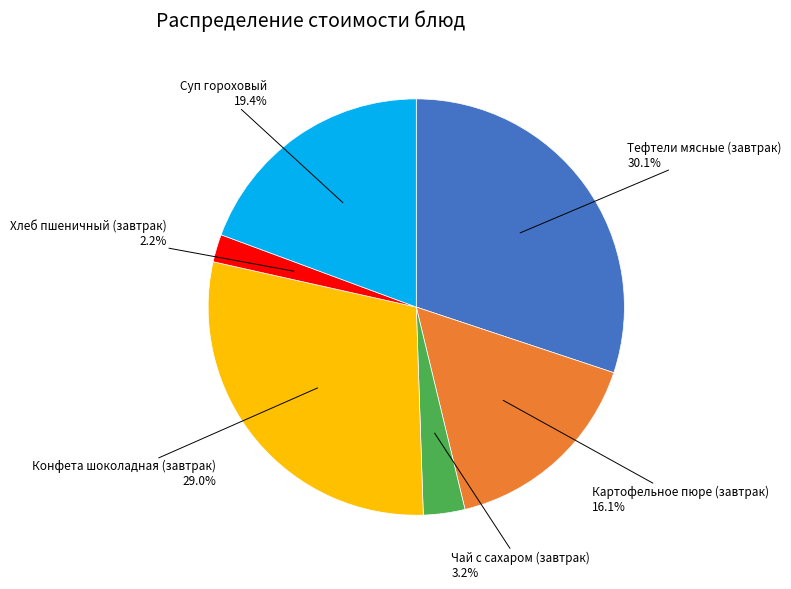

Is there any slice that represents more than half of the pie?

No